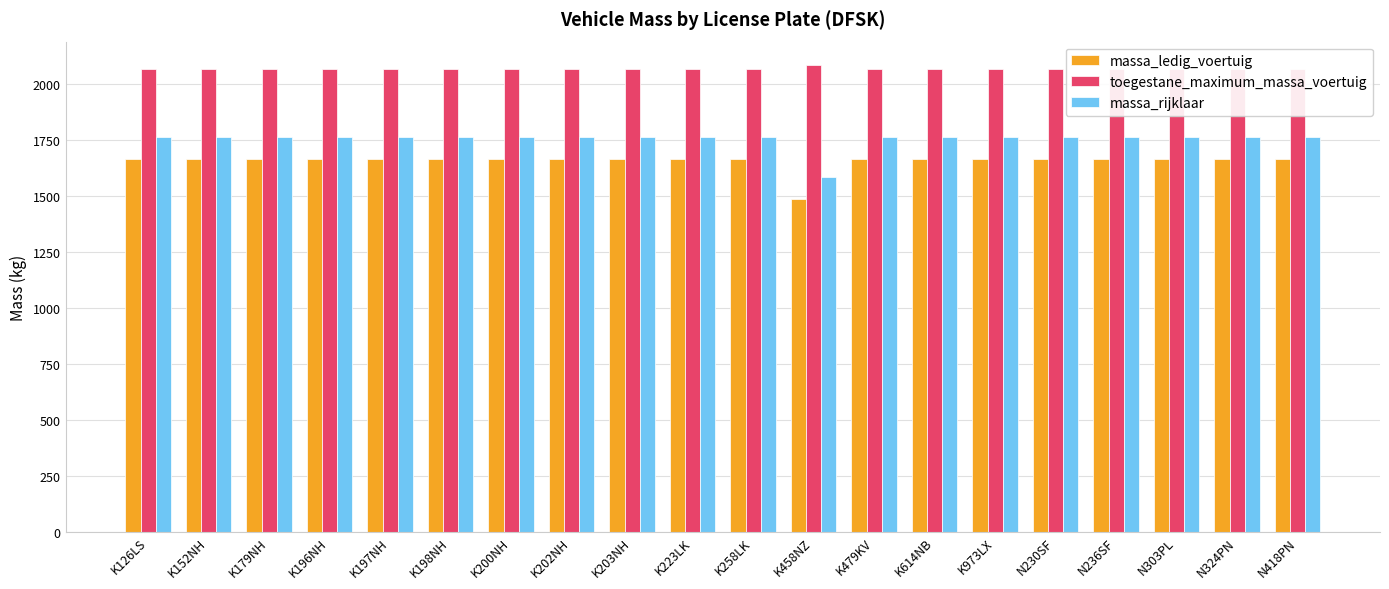

Does the chart contain any negative values?

No